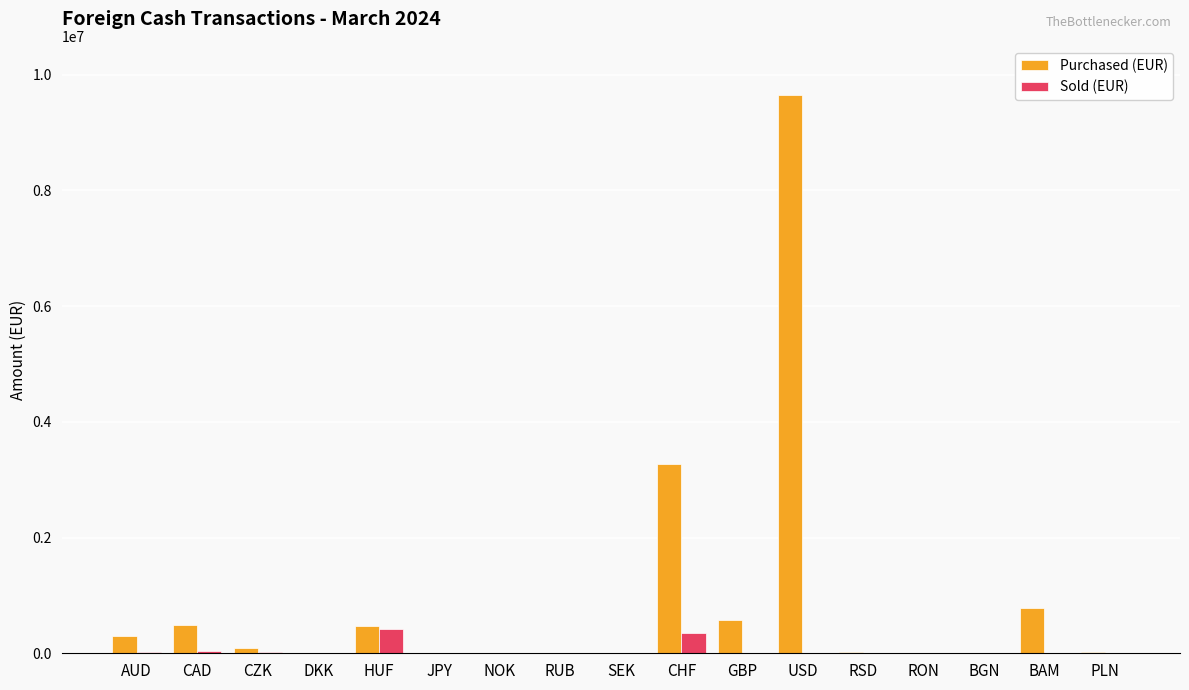

How many series are shown in this chart?

2